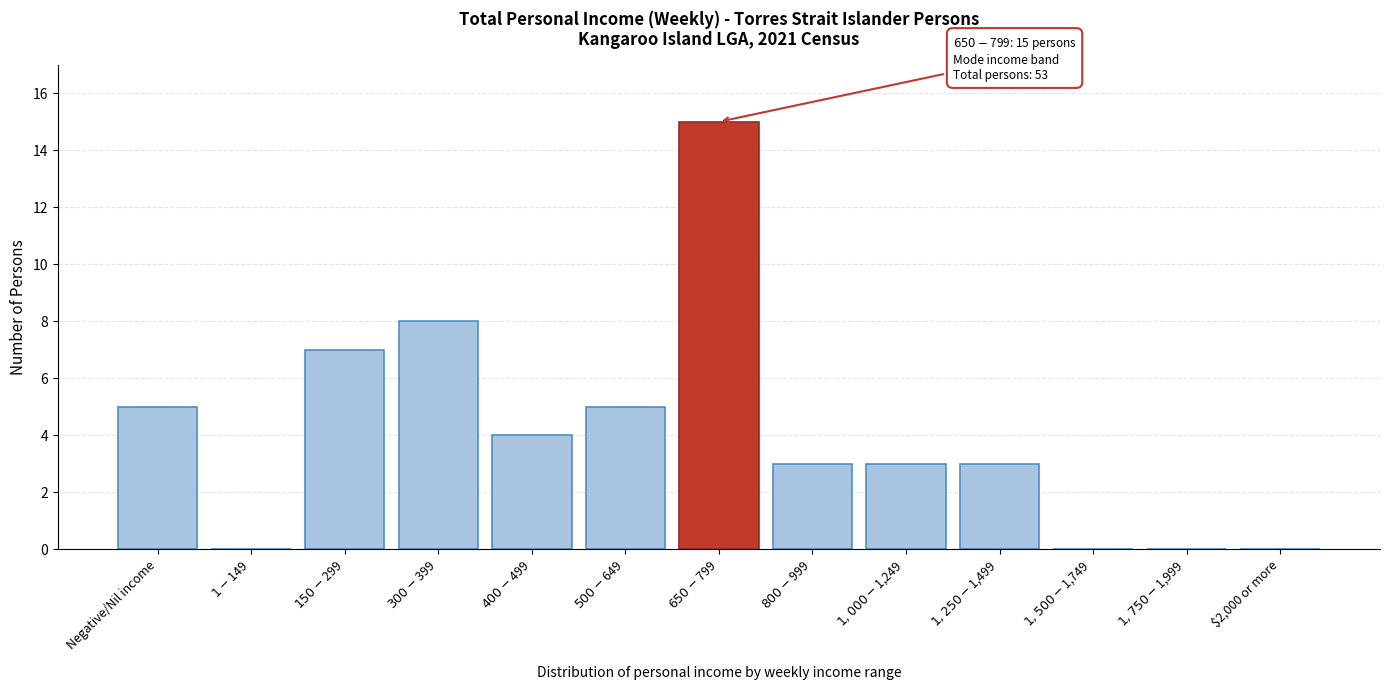

What is the greatest value displayed?

15